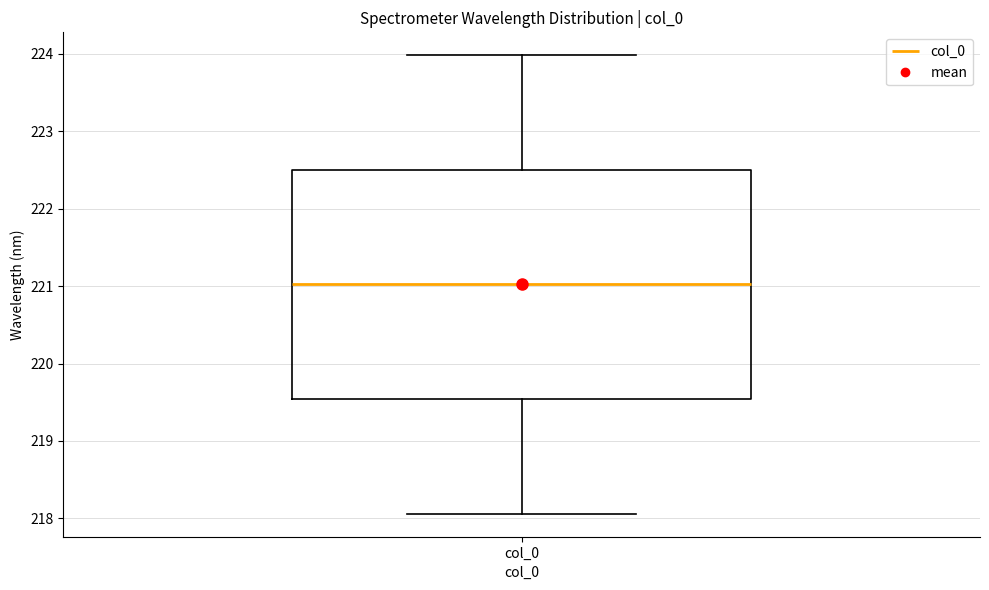

Transcribe this box plot: give where the median line is, the range the box spans, and where the two whiskers end, as read against the y-axis. The values are not printed on the chart, so give them approximately, as read against the axis.

median 221.0, box 219.5 to 222.5, whiskers 218.1 to 224.0